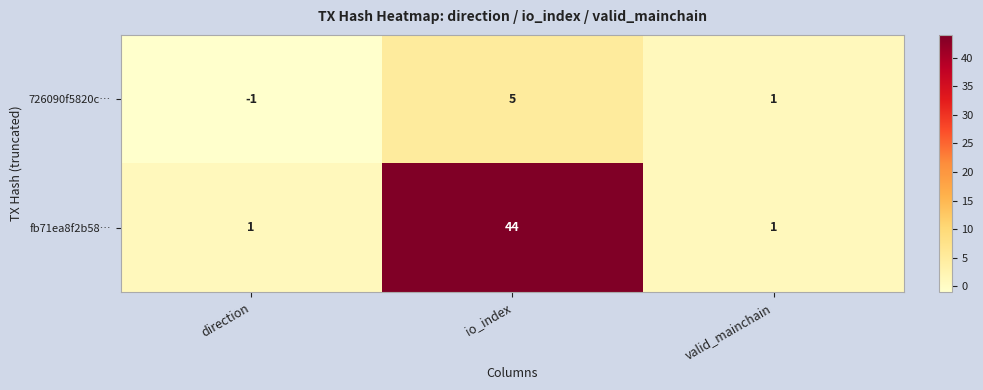

At which label is 726090f5820c… closest to 2?

valid_mainchain